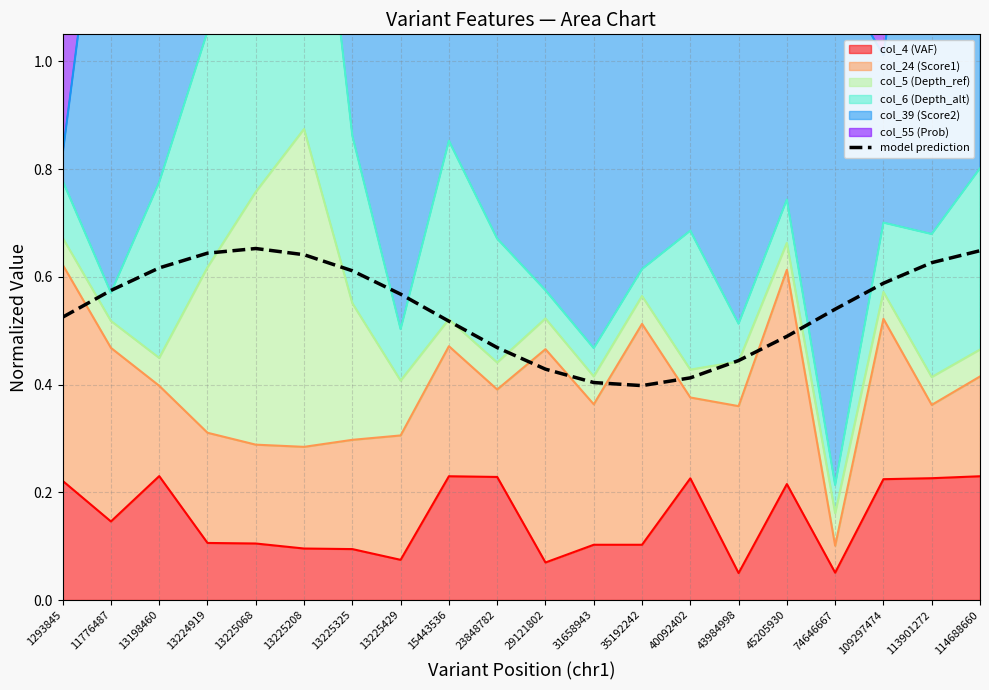

What is the value of the 6th point from the left?

0.6